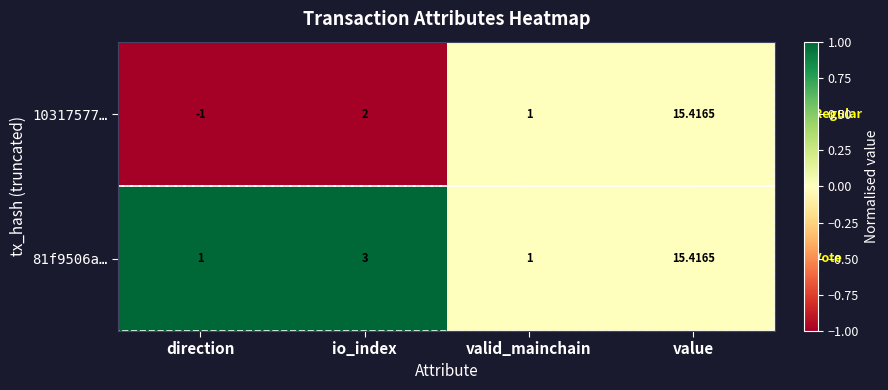

How many categories are shown in the chart?

4